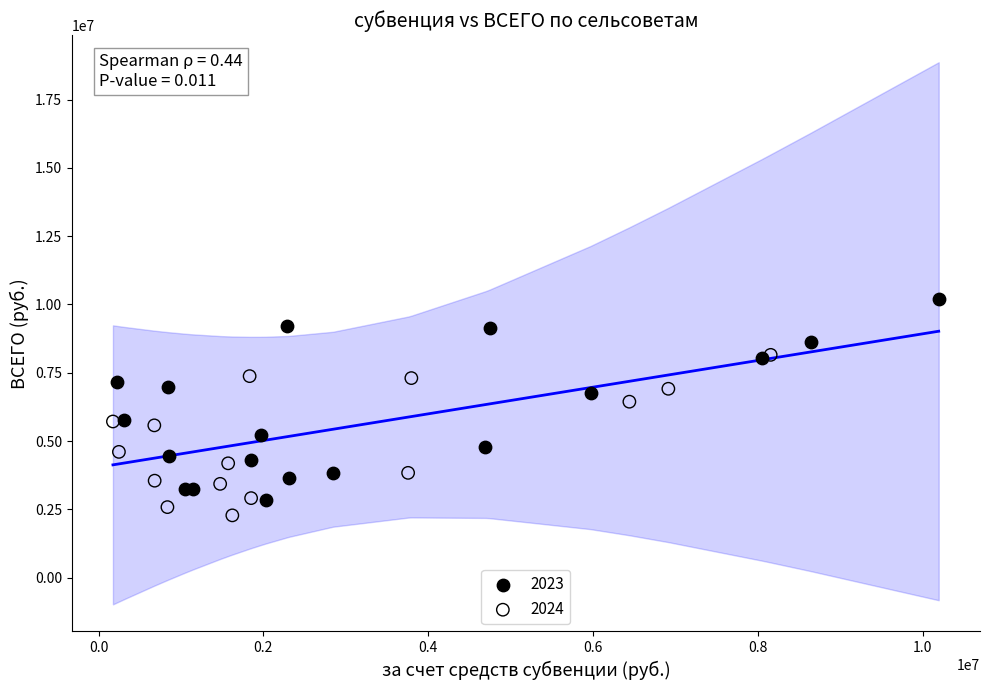

Which series has the widest spread of Y values?

2023